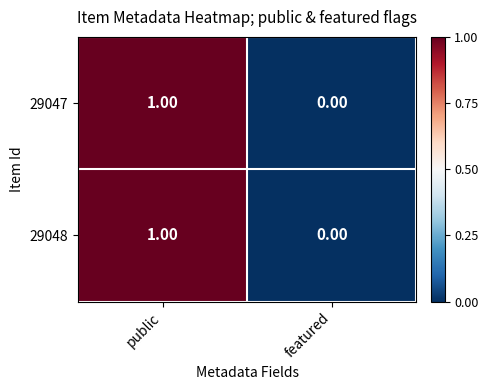

Where is 29047 nearest to the value 0?

featured